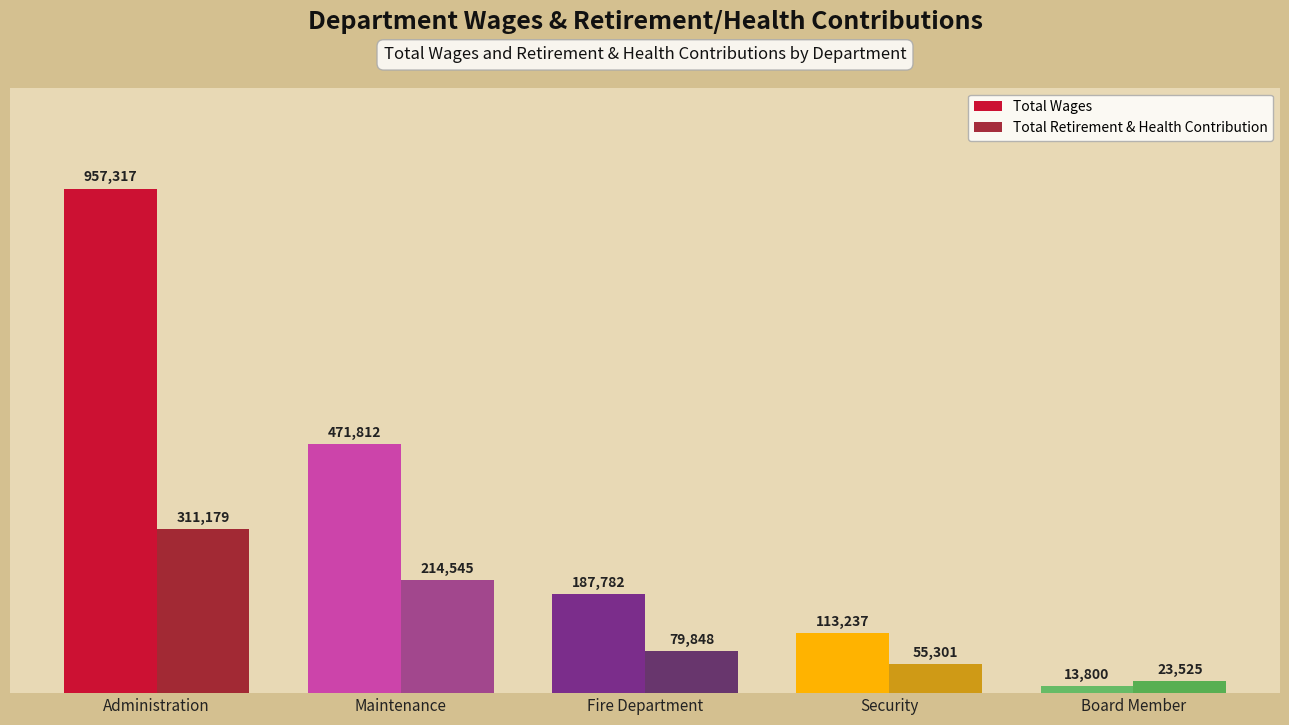

How many data points in Total Wages are less than 187782?

2